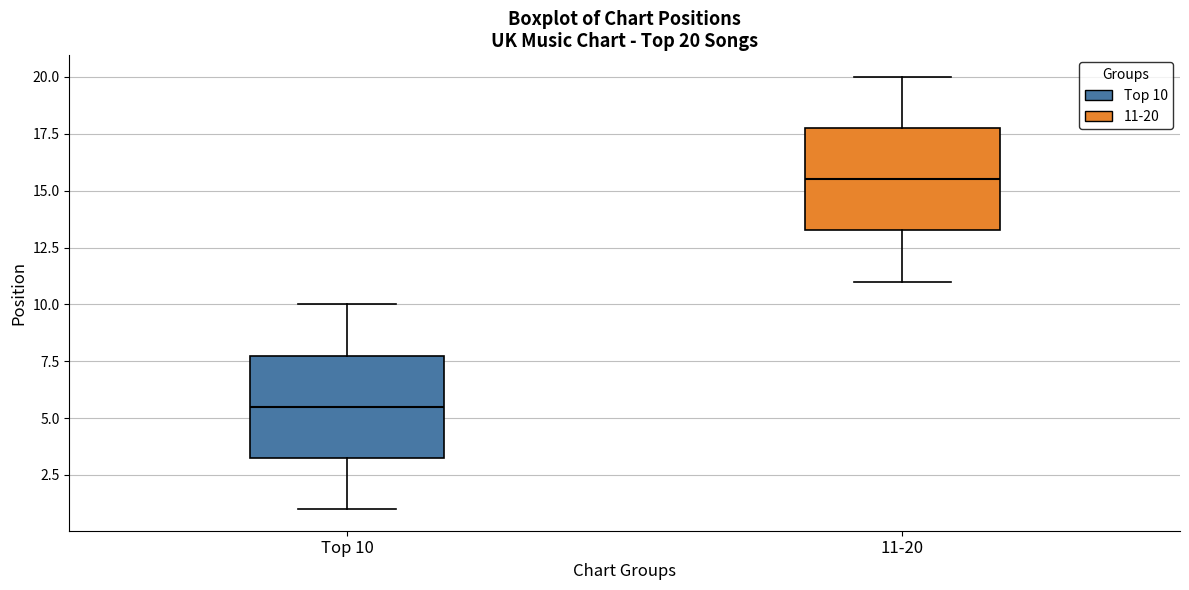

Which box's median line is the highest?

11-20